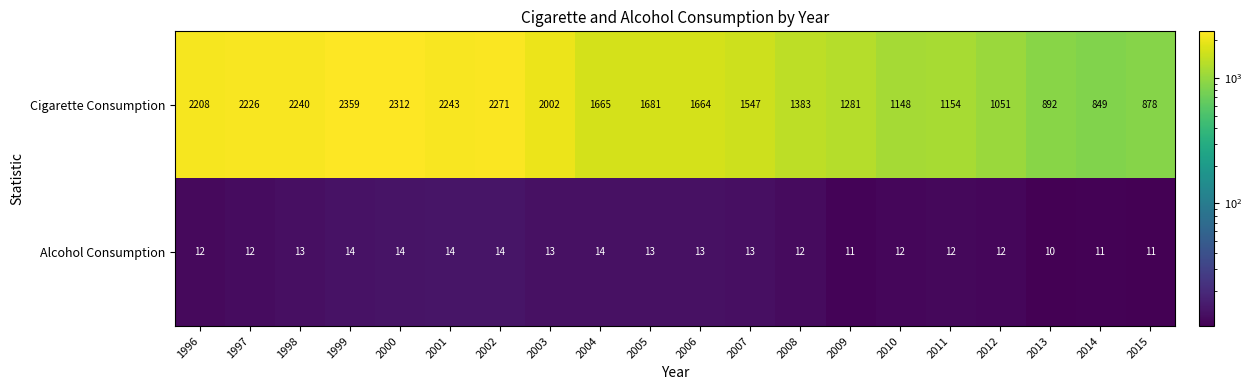

The value of Alcohol Consumption at 2011 is 7. True or false?

False